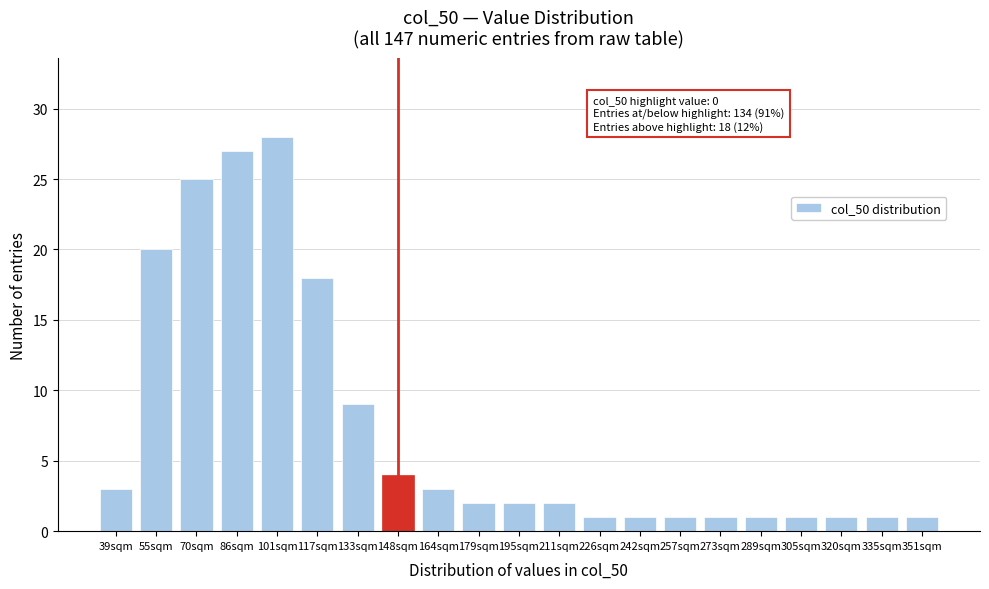

Reading right to left, what are all the values shown in this chart?

351sqm=1	335sqm=1	320sqm=1	305sqm=1	289sqm=1	273sqm=1	257sqm=1	242sqm=1	226sqm=1	211sqm=2	195sqm=2	179sqm=2	164sqm=3	148sqm=4	133sqm=9	117sqm=18	101sqm=28	86sqm=27	70sqm=25	55sqm=20	39sqm=3